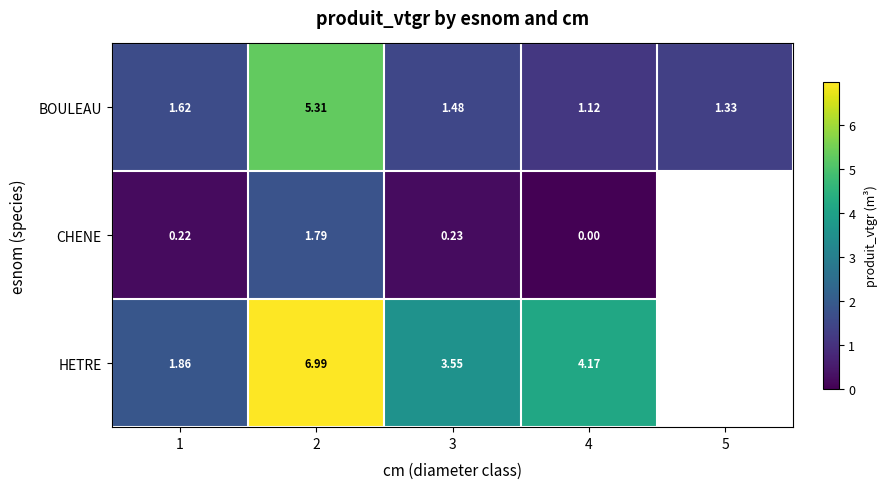

Which label corresponds to the smallest value in the chart?

4